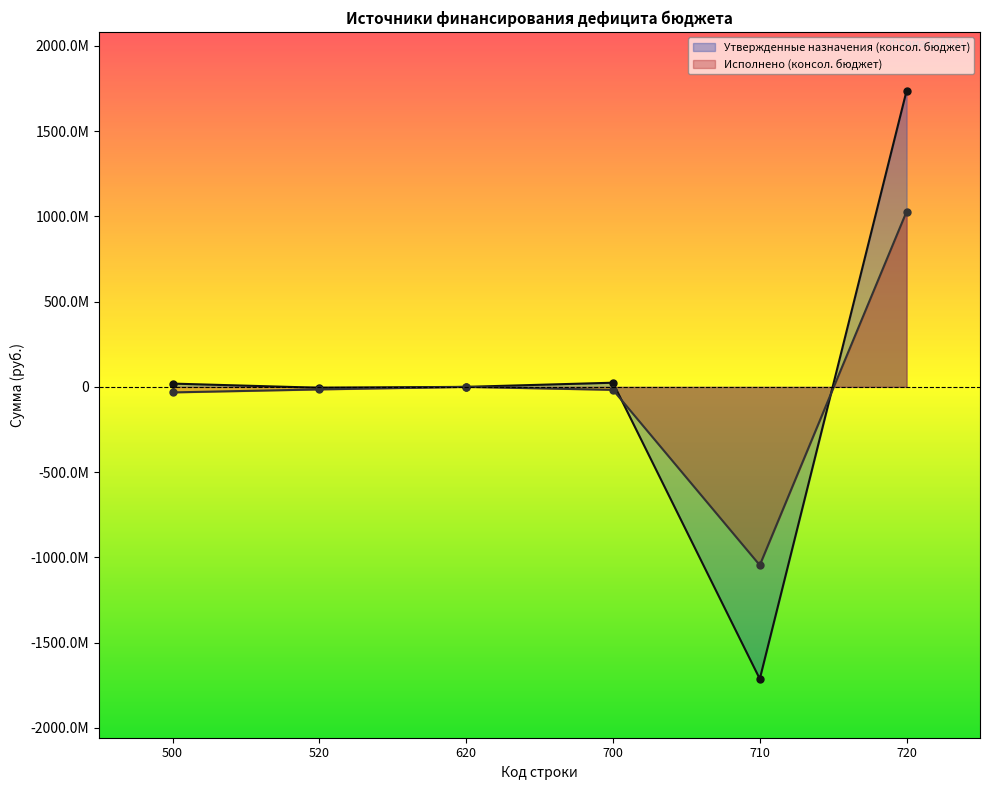

Reading left to right, what are all the values shown in this chart?

Утвержденные назначения (консол. бюджет): 500=19190148.1	520=-5176859.3	620=0.0	700=24367007.4	710=-1712653491.1	720=1737020498.5
Исполнено (консол. бюджет): 500=-32518484.1	520=-15000000.0	620=0.0	700=-17518484.1	710=-1045697361.1	720=1028178877.1